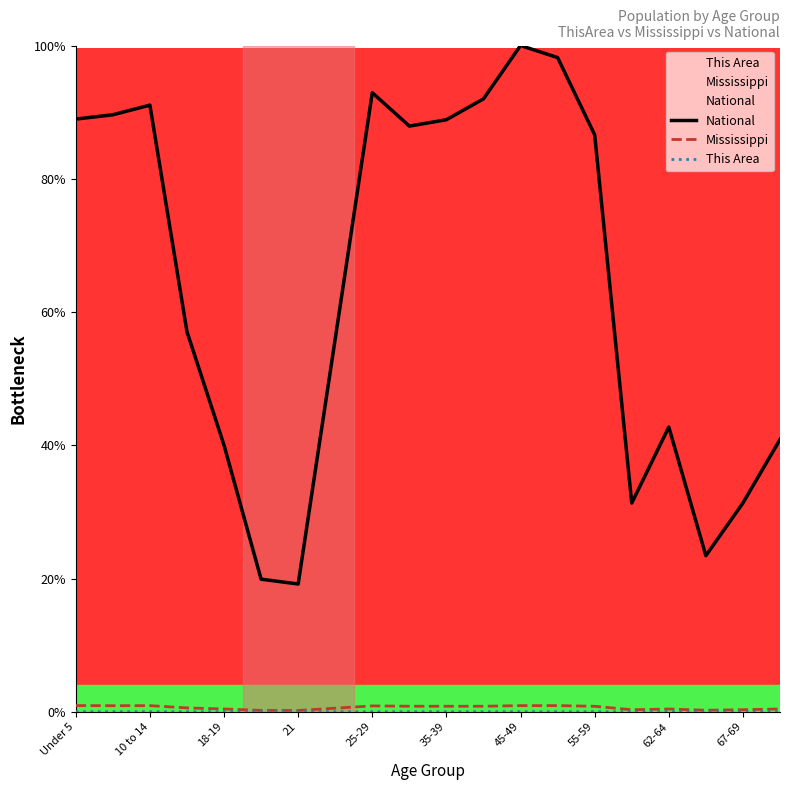

How many categories are shown in the chart?

20